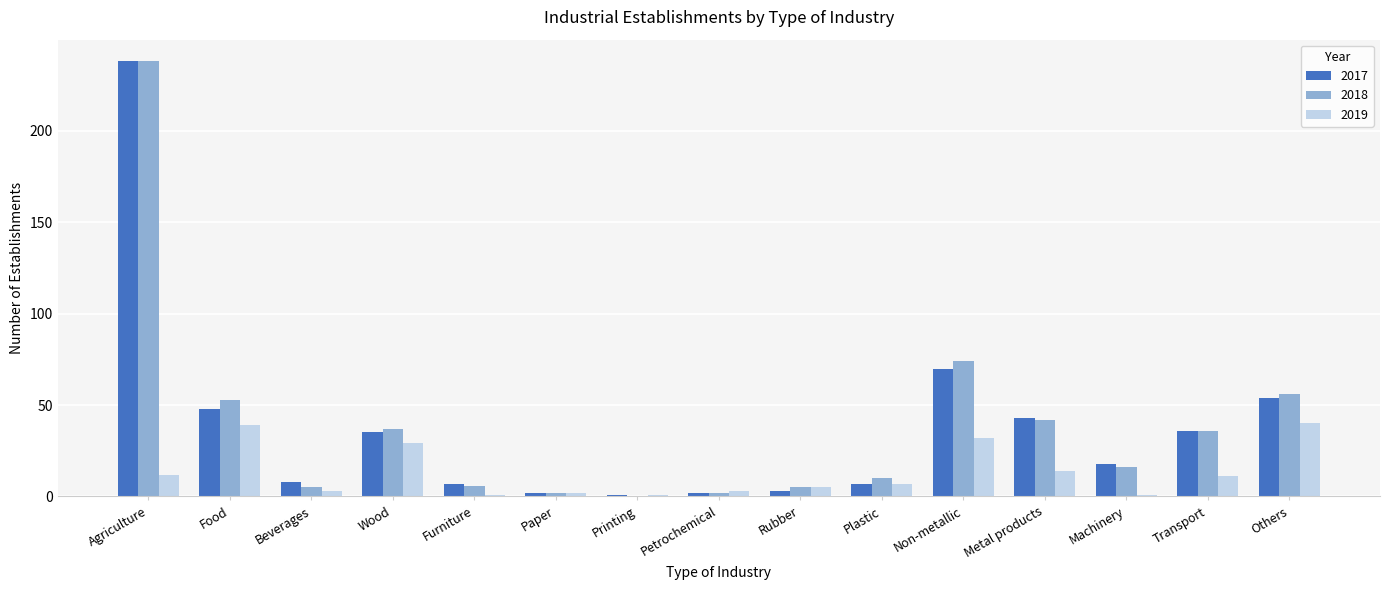

Is the value of 2017 at Beverages greater than the value of 2019 at Machinery?

Yes